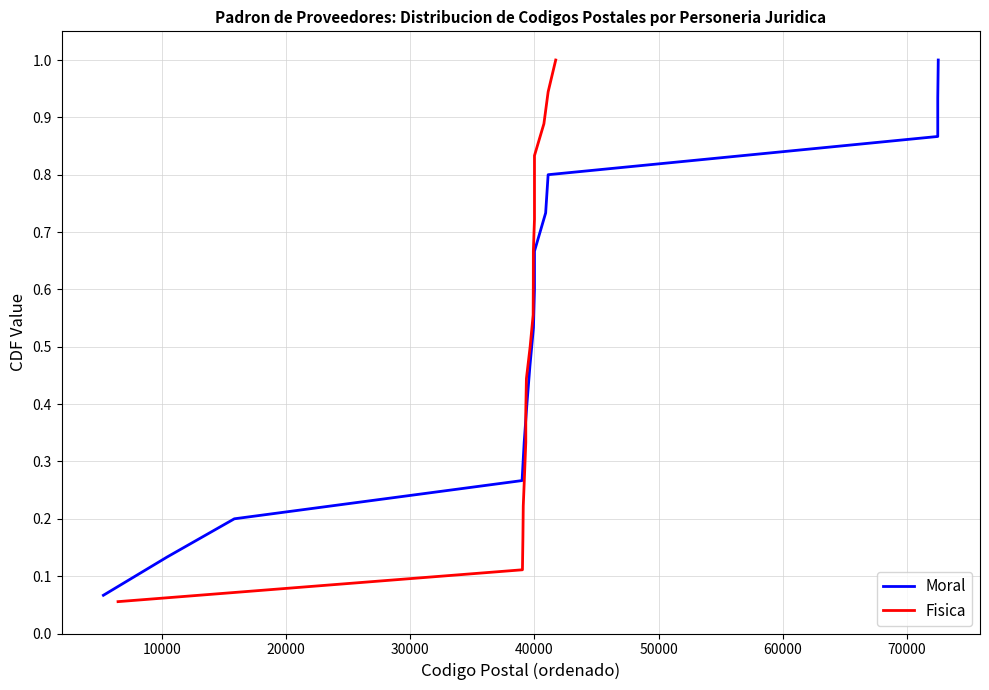

What is the difference between the maximum and minimum values?

0.9